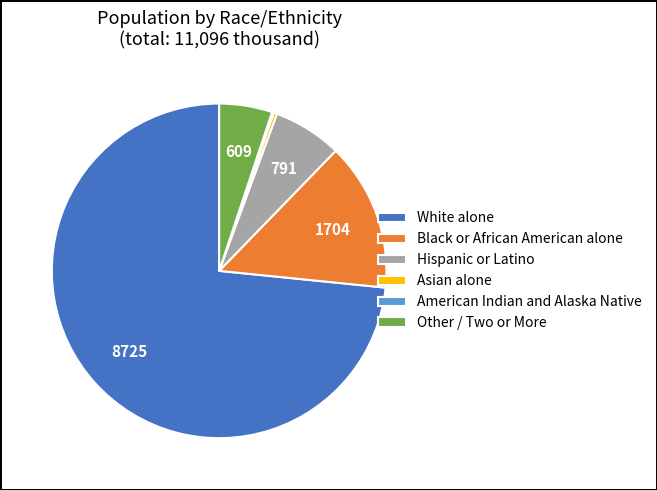

Combined, do Asian alone and Hispanic or Latino account for over 50%?

No